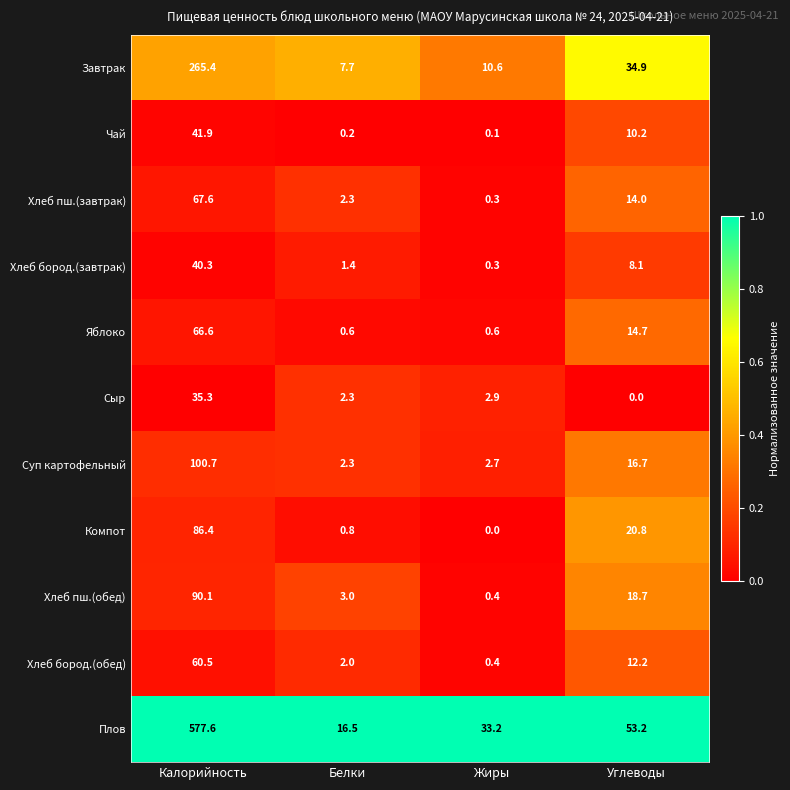

What is the total value across all series at Белки?

39.1